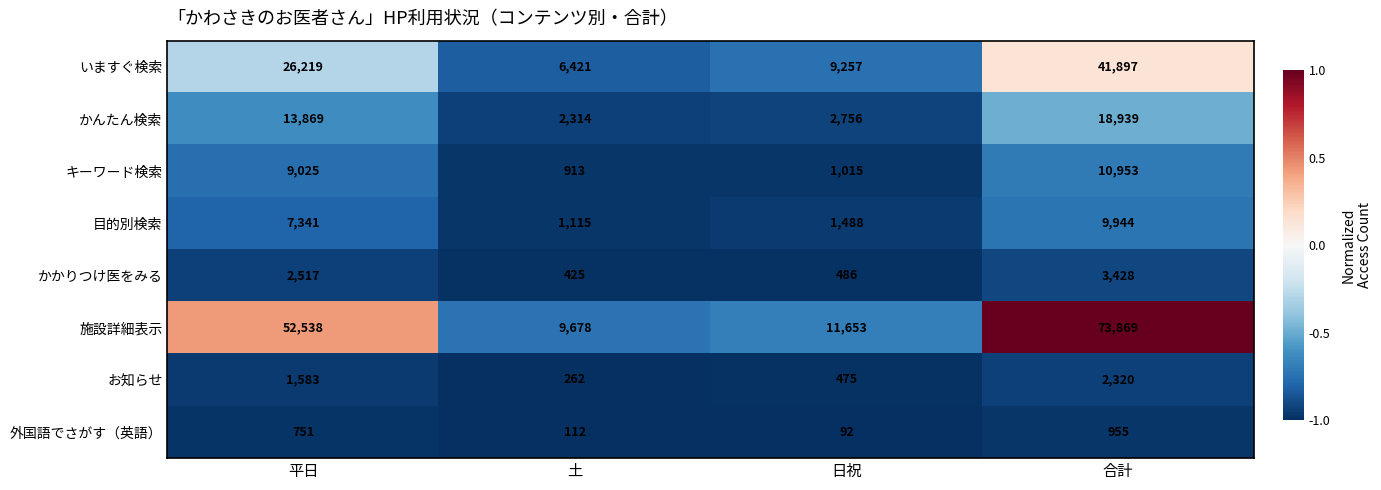

Count the number of categories in the chart.

4